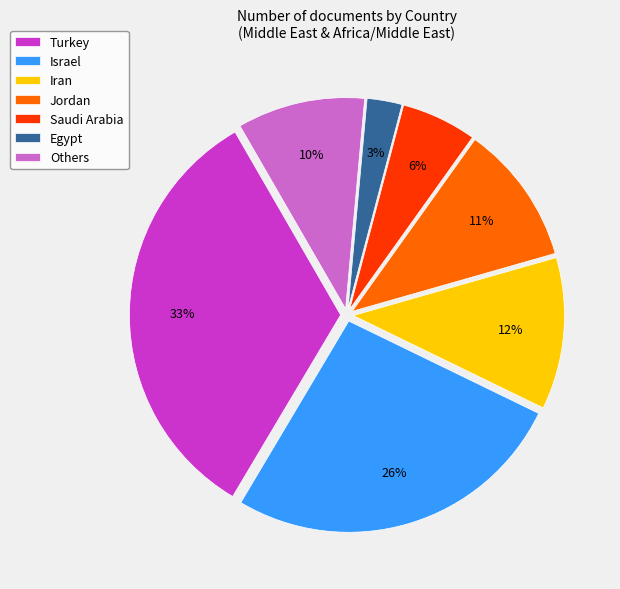

Does Egypt account for over 50% of the chart?

No